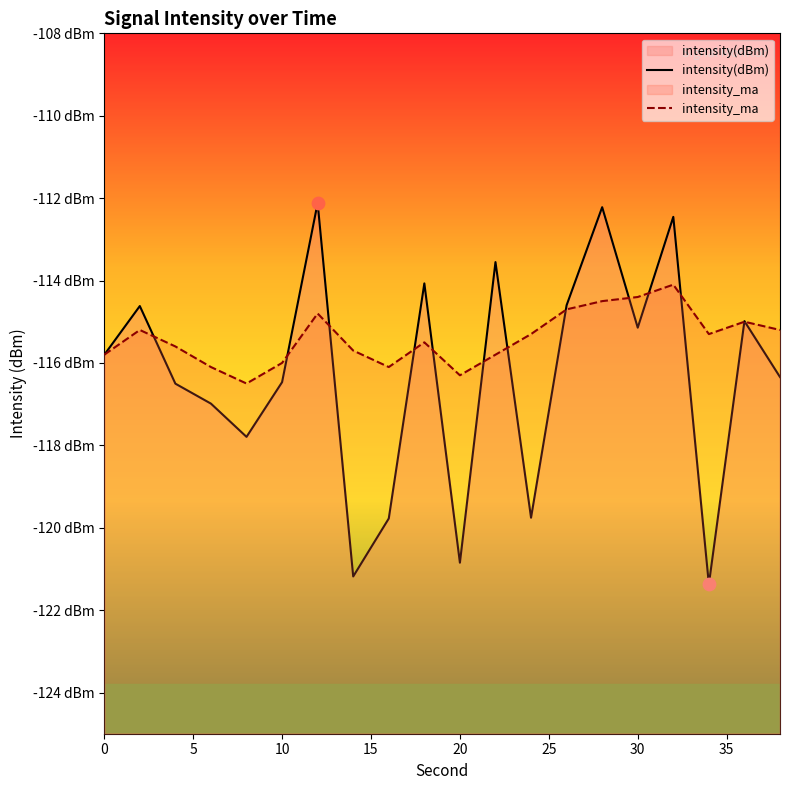

Is the value of intensity_ma at 10 greater than the value of intensity(dBm) at 17?

Yes